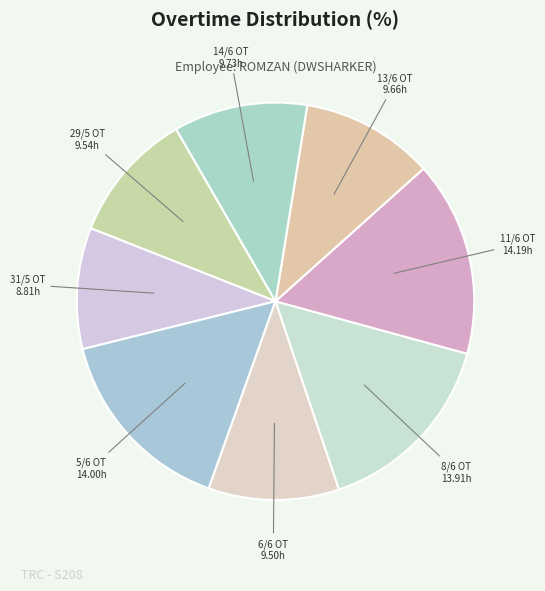

What is the ratio of the value at 11/6 OT to the value at 6/6 OT?

1.5